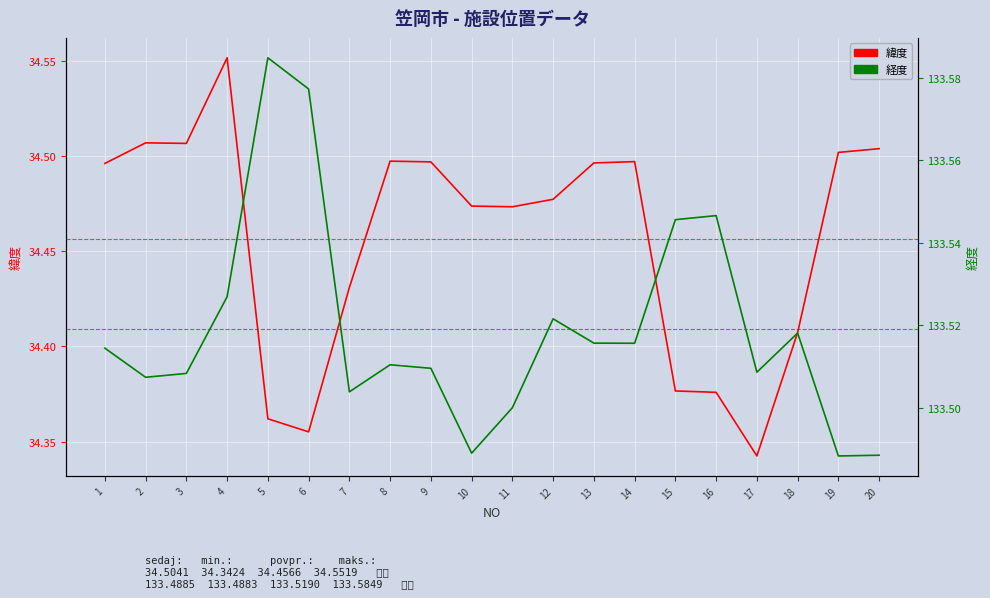

How many 緯度 values are between 34 and 35?

20